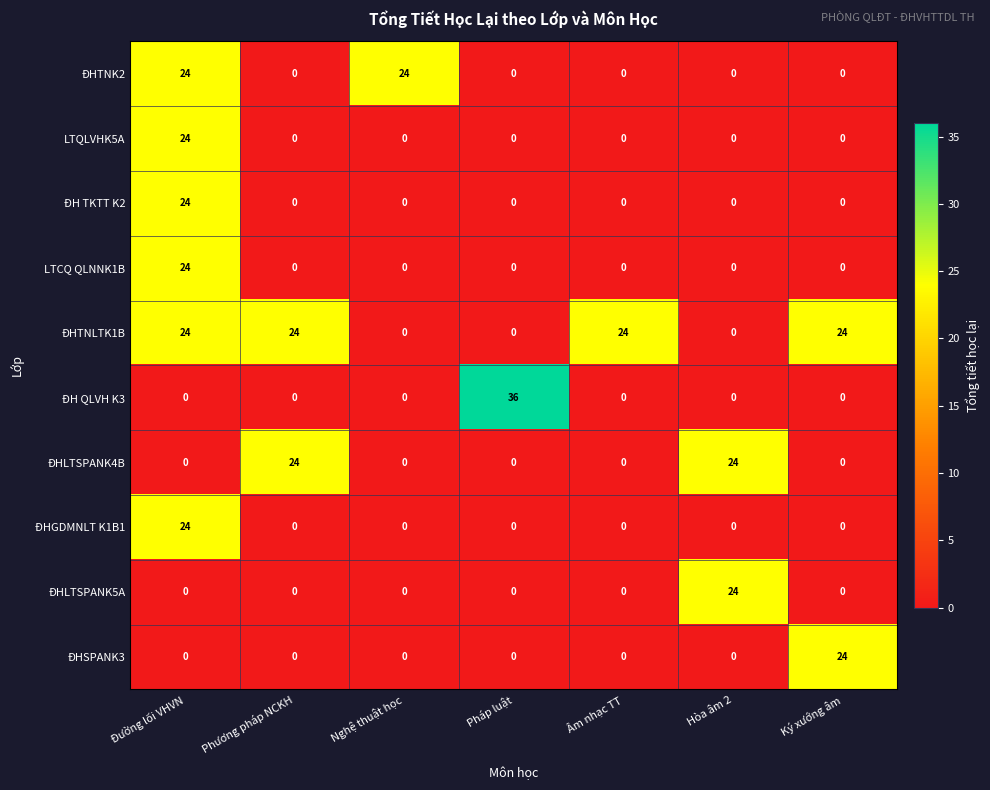

What is the difference between the highest and lowest values at Ký xướng âm?

24